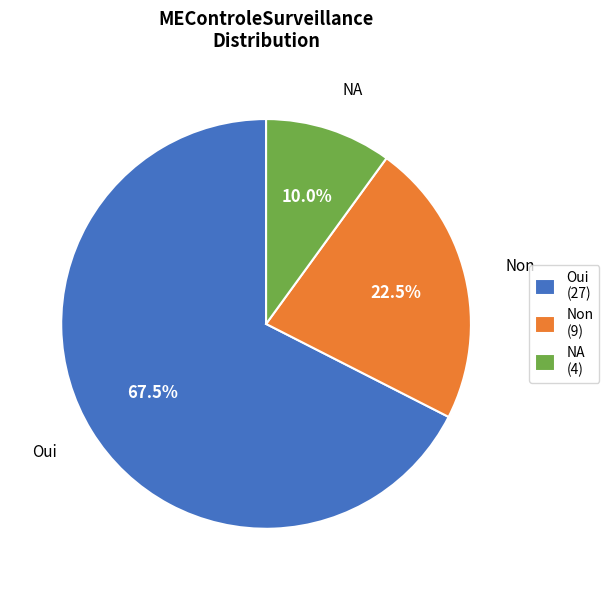

How many segments does this pie chart have?

3